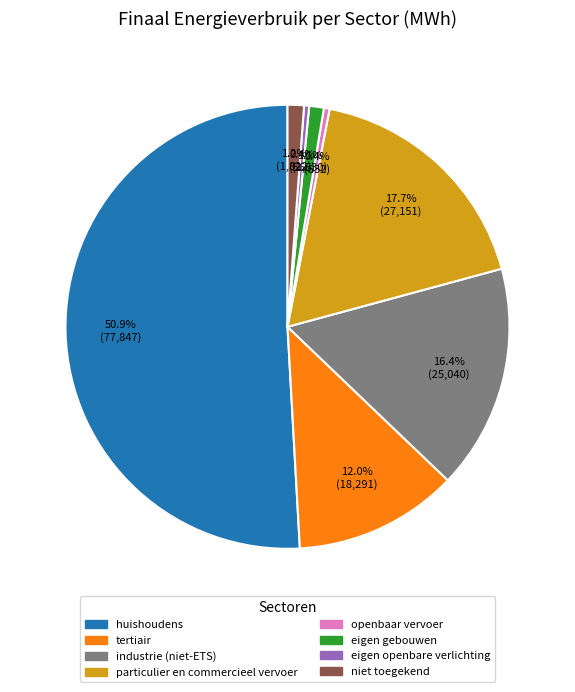

Which slice represents more than half of the pie?

huishoudens